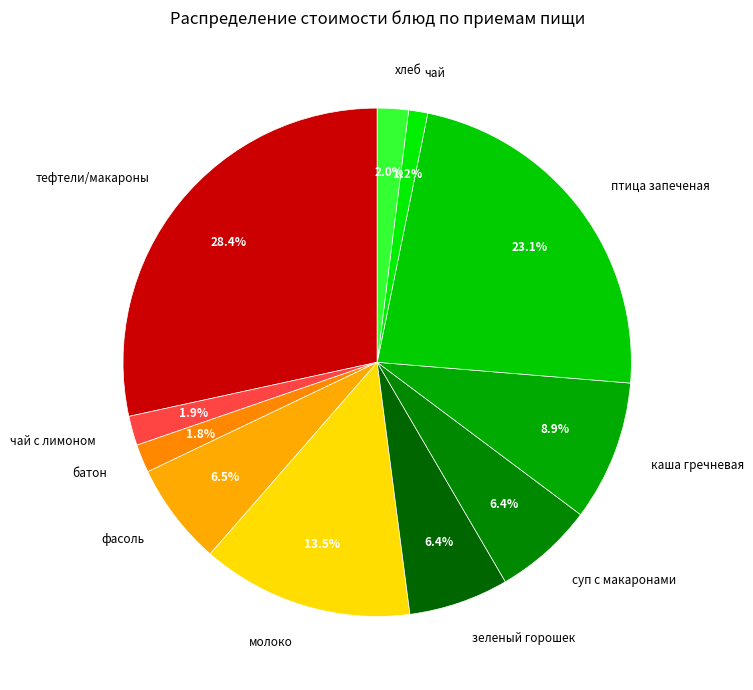

Which category has the smallest portion of the pie?

чай